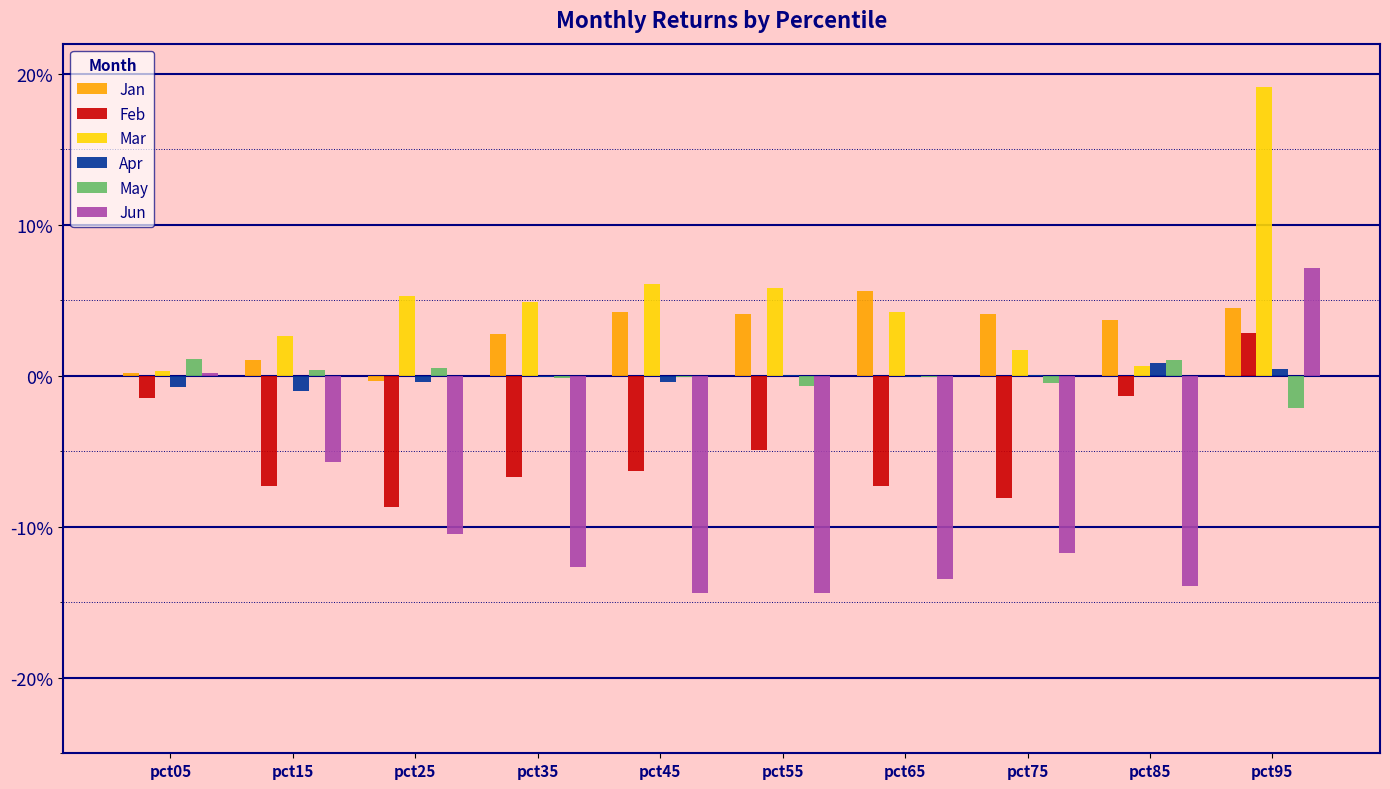

The May series shows -0.0 at pct55. True or false?

False